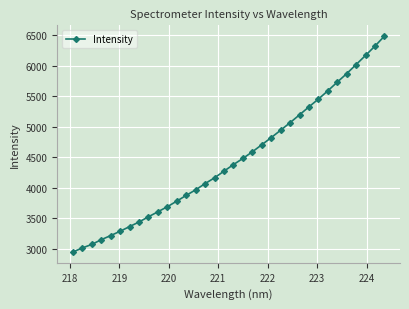

What is the minimum value shown in the chart?

2949.1